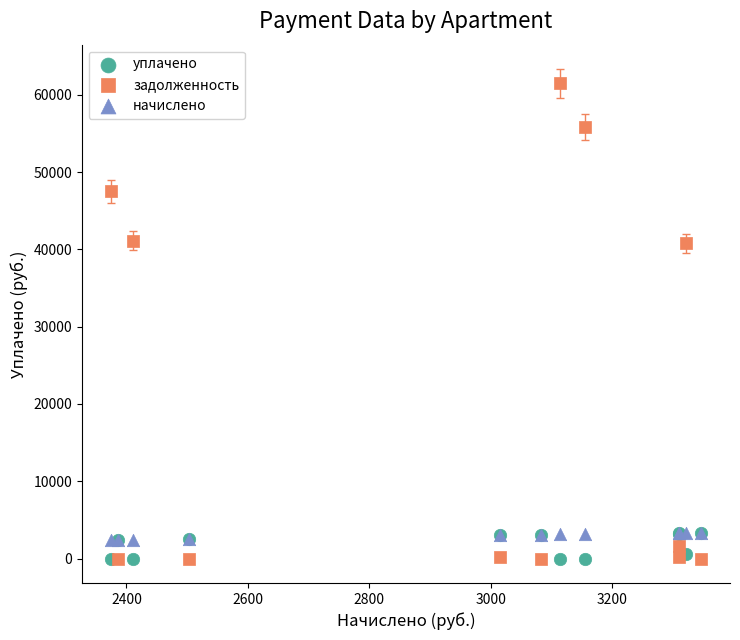

Which series contains the highest Y value?

задолженность